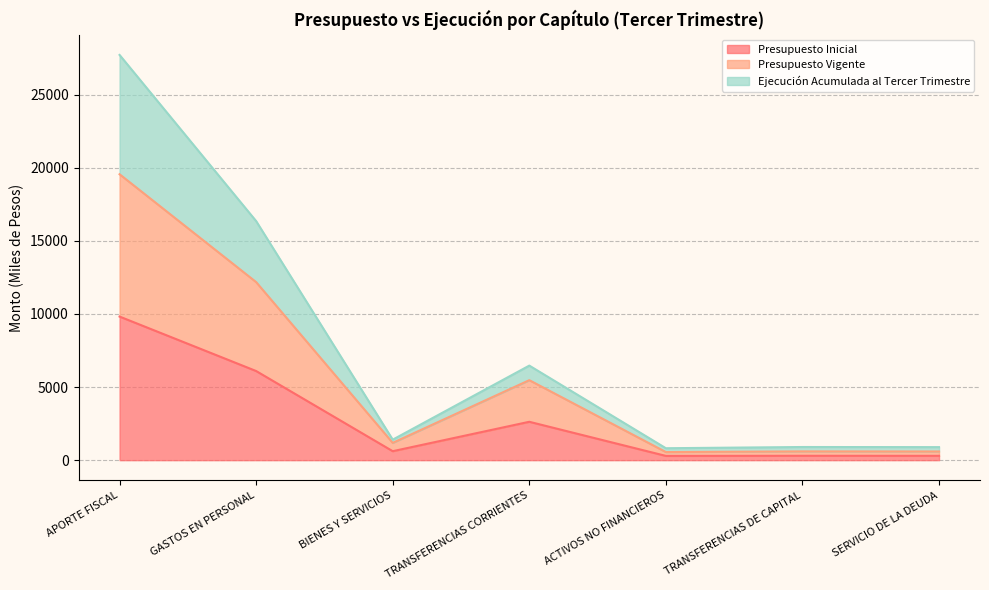

Is it true that Ejecución Acumulada al Tercer Trimestre equals 6467 at TRANSFERENCIAS CORRIENTES?

True